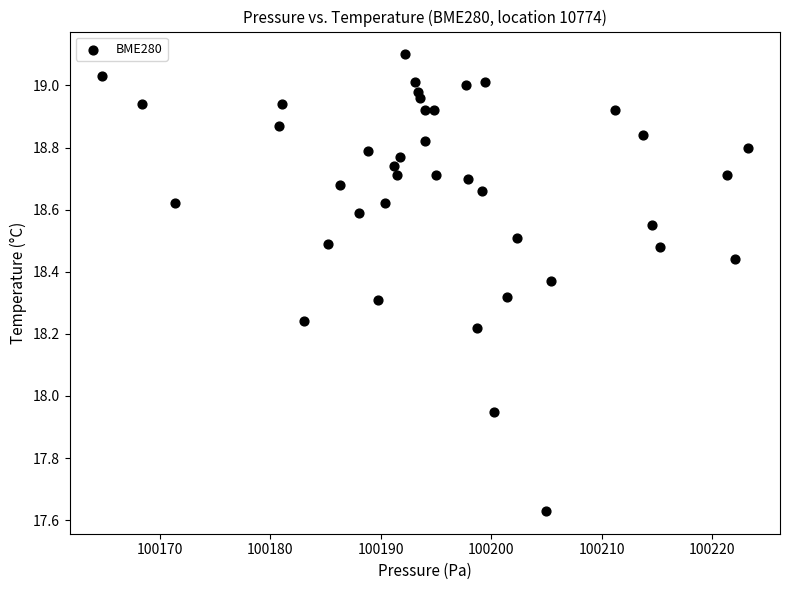

What is the range of Y values (max minus min)?

1.5